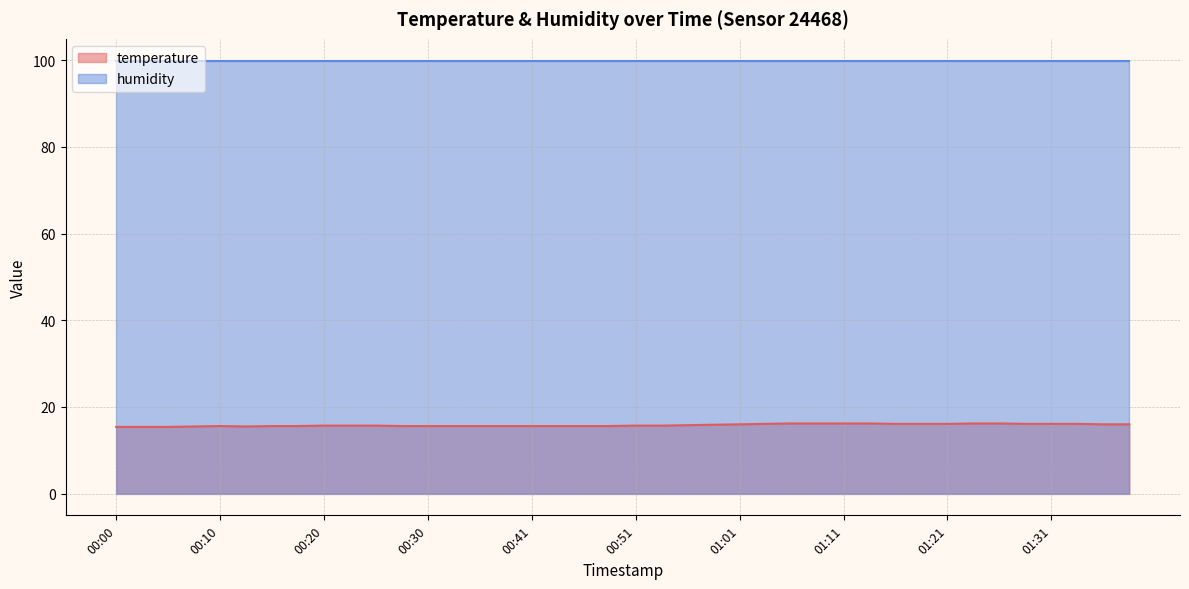

True or false: temperature and humidity intersect in this chart.

False